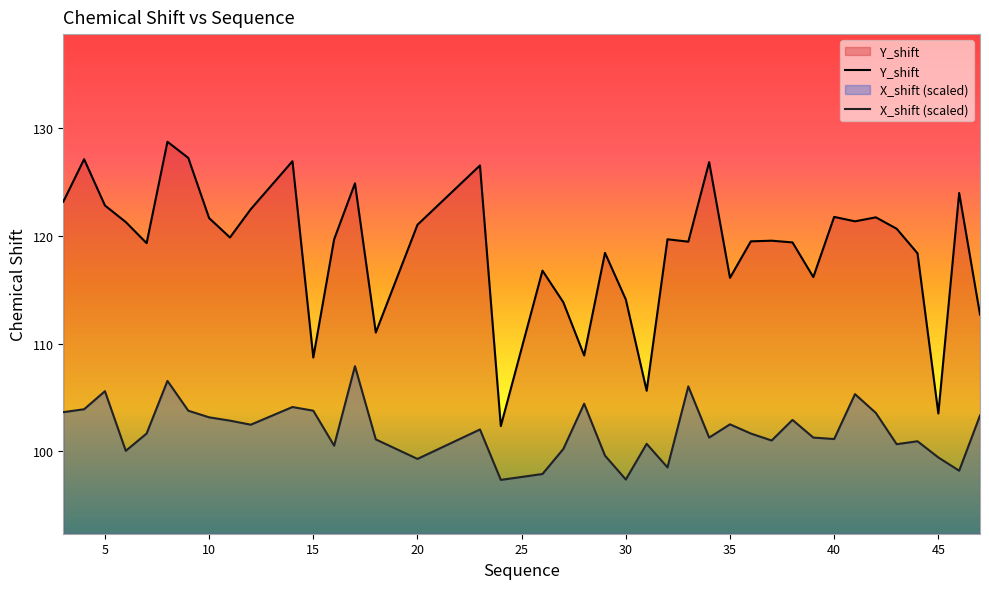

Reading left to right, transcribe all the data shown in this chart.

Y_shift: 123.2	127.1	122.8	121.3	119.3	128.8	127.3	121.7	119.9	122.5	127.0	108.7	119.7	124.9	111.0	121.0	126.6	102.3	116.8	113.8	108.9	118.4	114.1	105.6	119.7	119.5	126.9	116.1	119.5	119.6	119.4	116.2	121.8	121.4	121.7	120.7	118.4	103.5	124.0	112.7
X_shift: 103.6	103.9	105.6	100.1	101.7	106.5	103.8	103.2	102.9	102.5	104.1	103.8	100.5	107.9	101.1	99.3	102.0	97.3	97.9	100.2	104.4	99.6	97.4	100.7	98.5	106.0	101.3	102.5	101.7	101.0	102.9	101.3	101.1	105.3	103.6	100.7	100.9	99.4	98.2	103.3